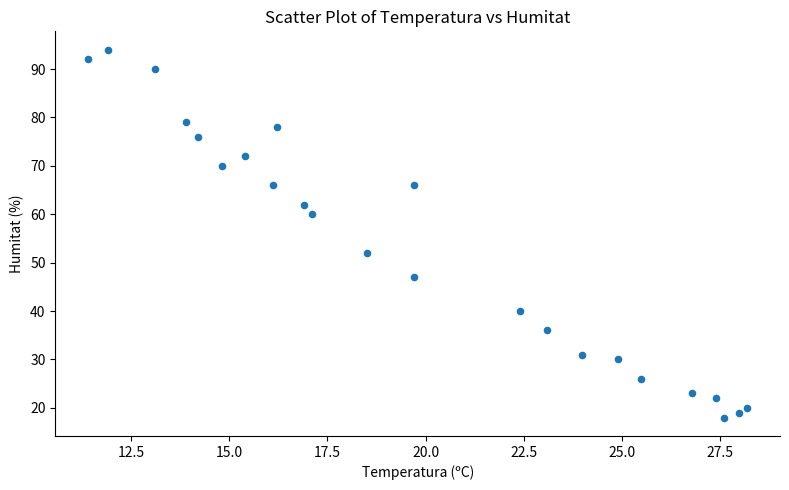

What is the range of Y values (max minus min)?

76